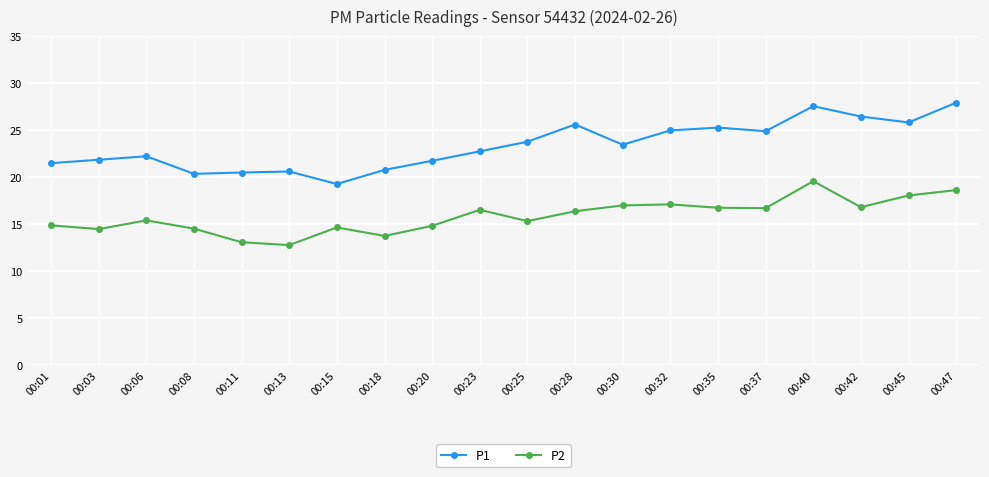

Is the value of P1 at 00:37 greater than the value of P2 at 00:01?

Yes